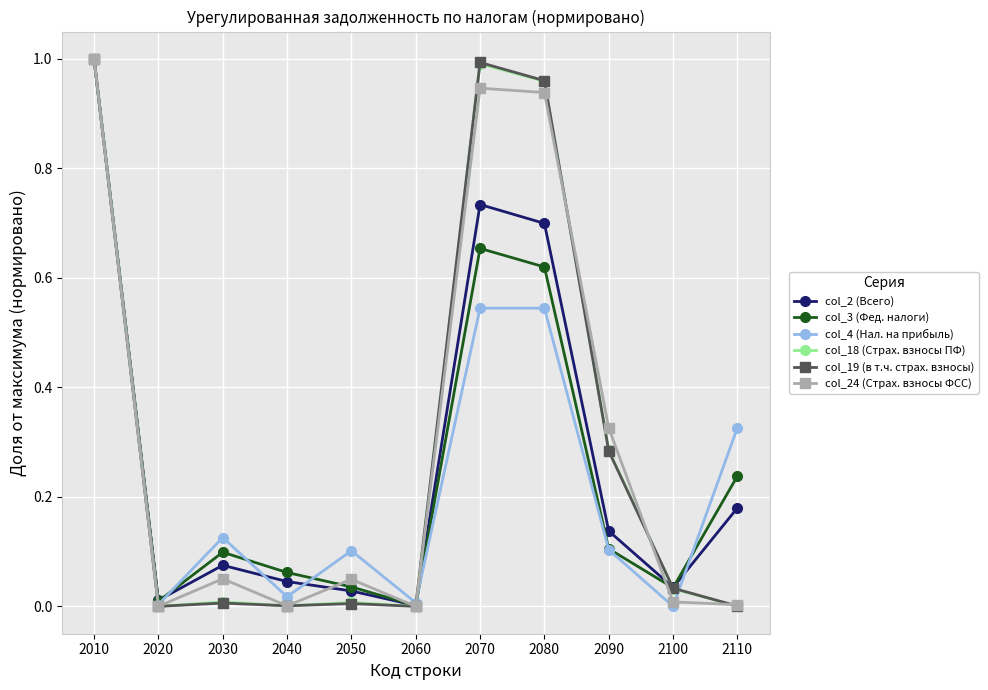

The value of col_2 (Всего) at 2070 is 0.2. True or false?

False